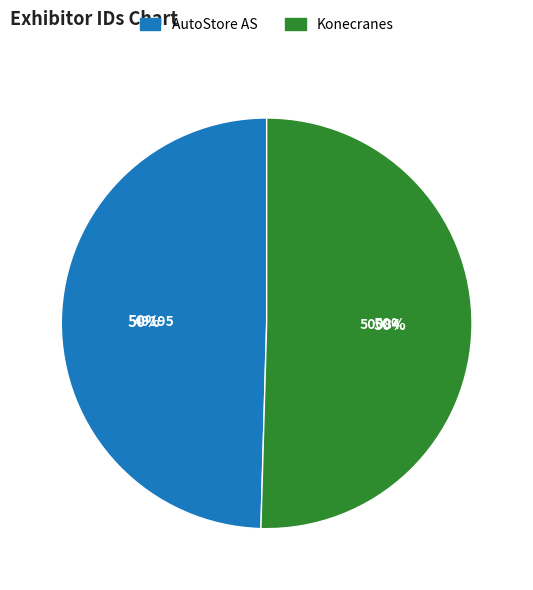

How many slices are in this pie chart?

2